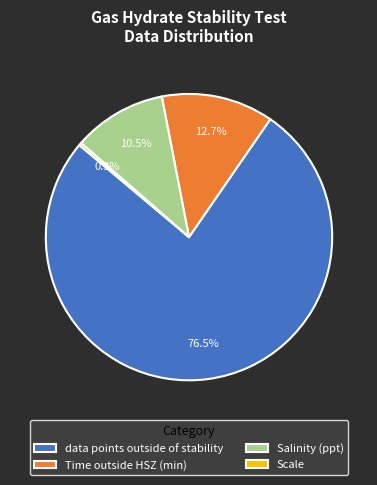

Count the number of slices in the pie.

4